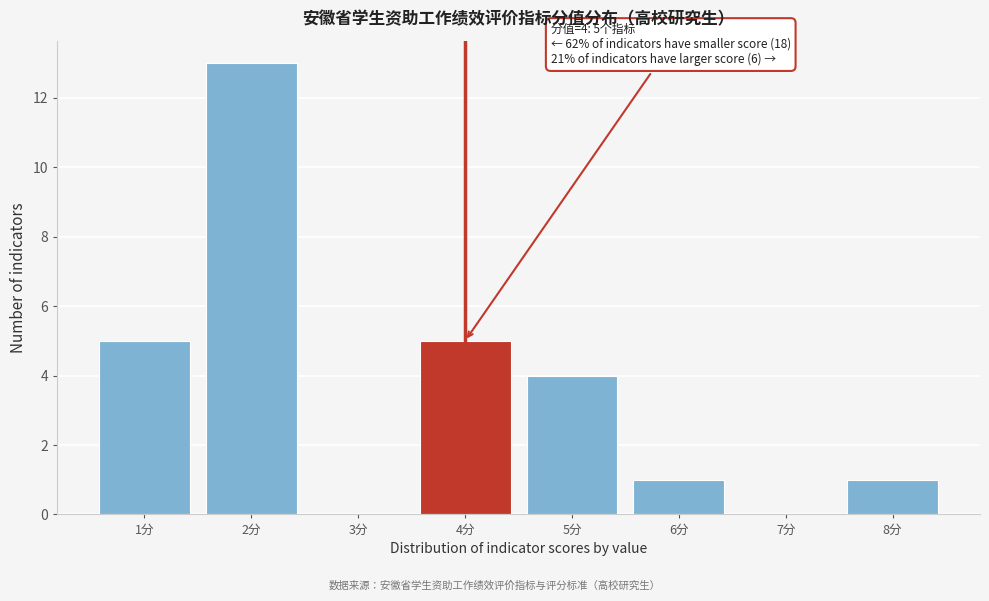

Which range on the x-axis has the tallest bar?

1.5 to 2.5